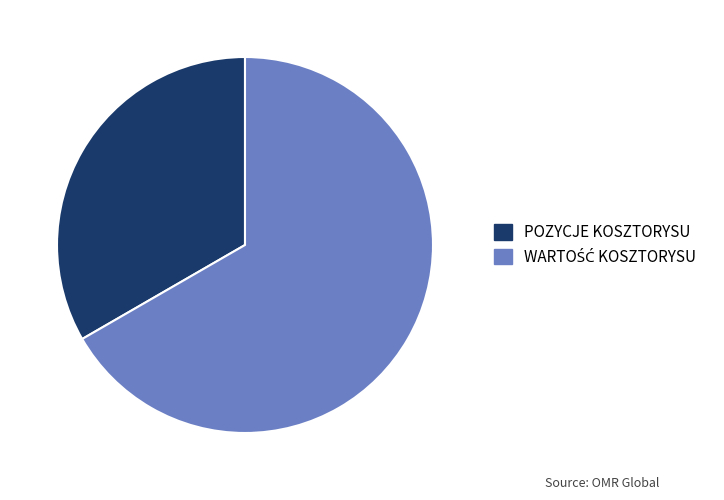

What is the smallest slice in the pie chart?

POZYCJE KOSZTORYSU